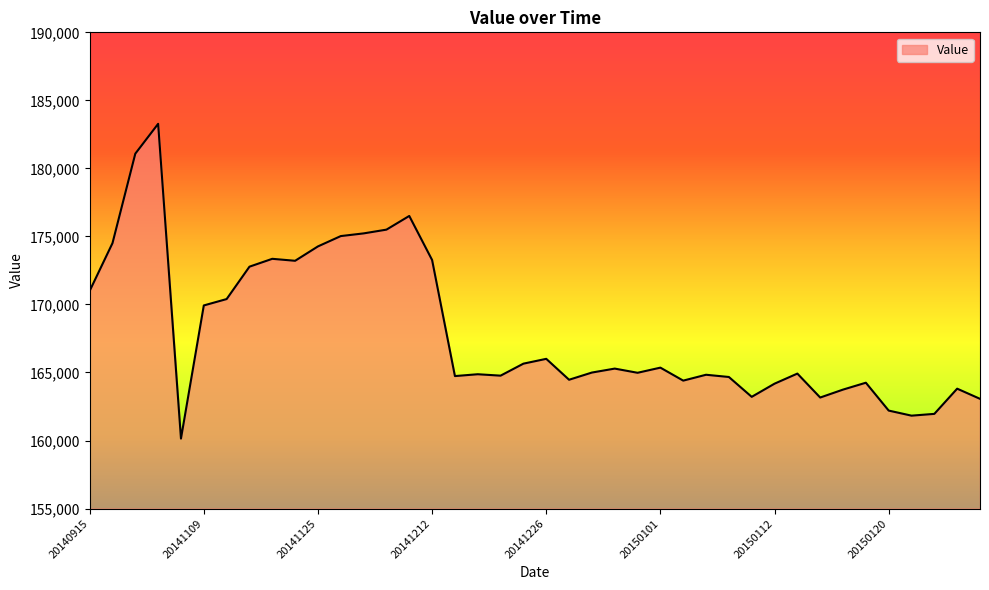

What is the difference between the maximum and minimum values?

23133